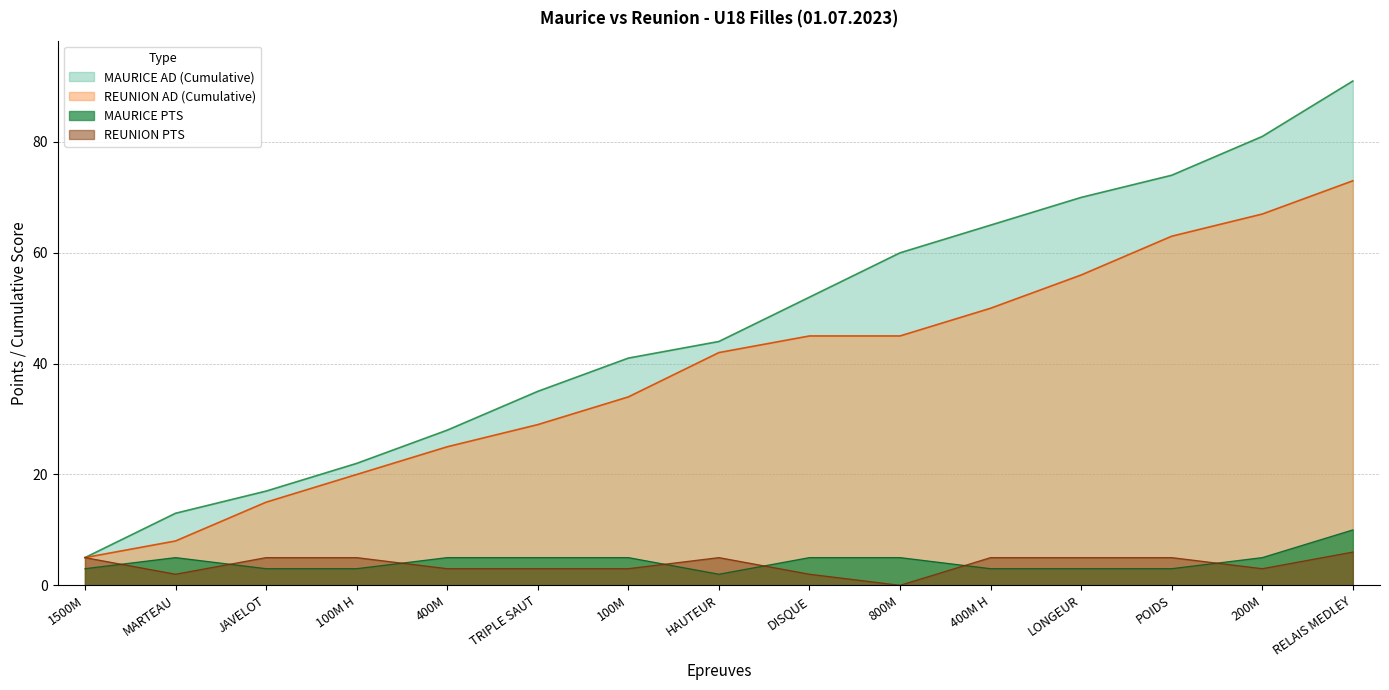

What is the label of the 9th point from the right?

100M